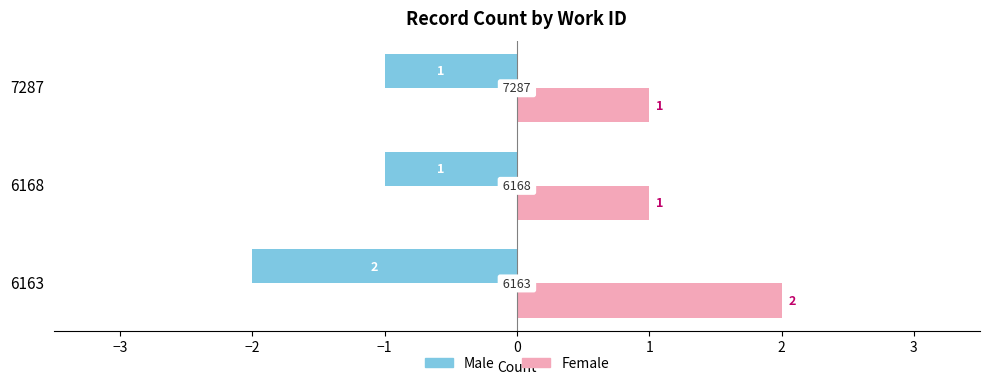

At 6168, list the series in order from largest to smallest.

Female, Male